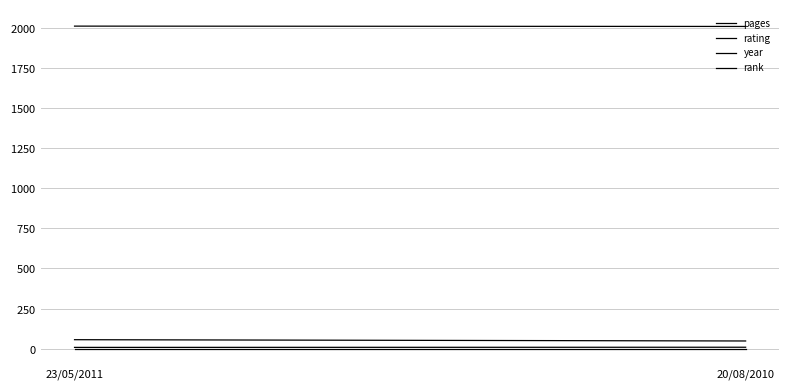

What are all the series names shown in the legend?

pages, rating, year, rank